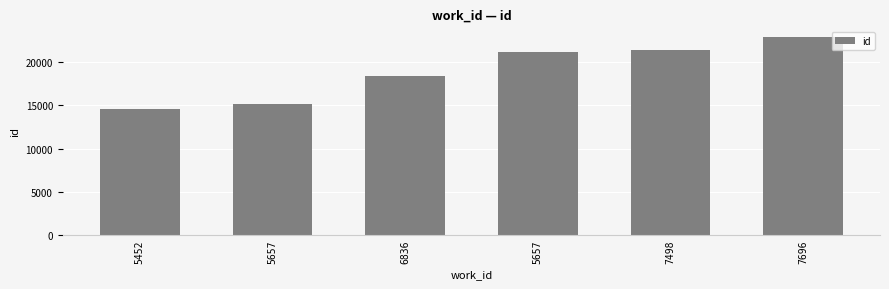

What is the difference between the values at 7498 and 5452?

6799